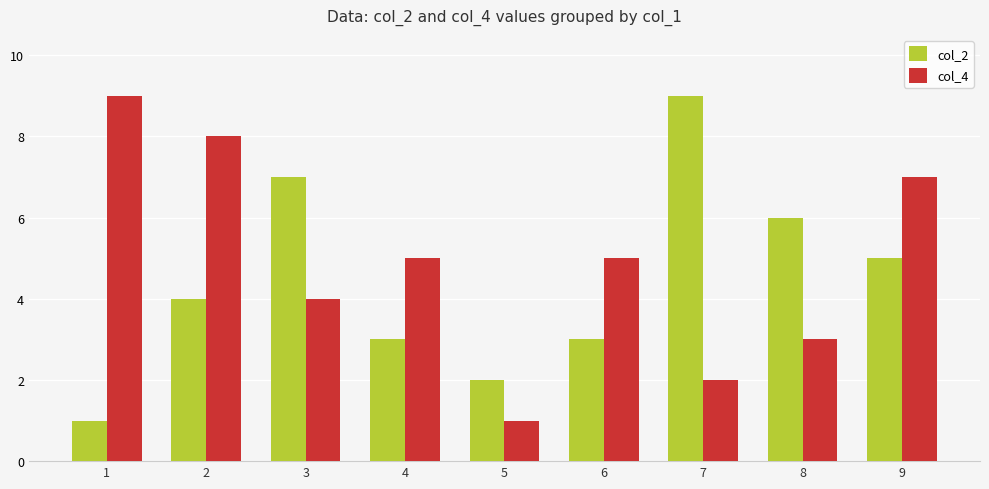

What is the lowest value of the col_2 series?

1